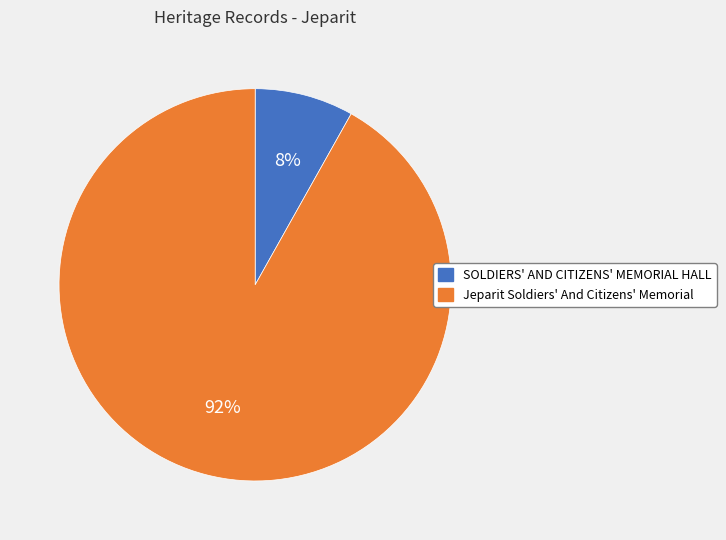

How many segments does this pie chart have?

2